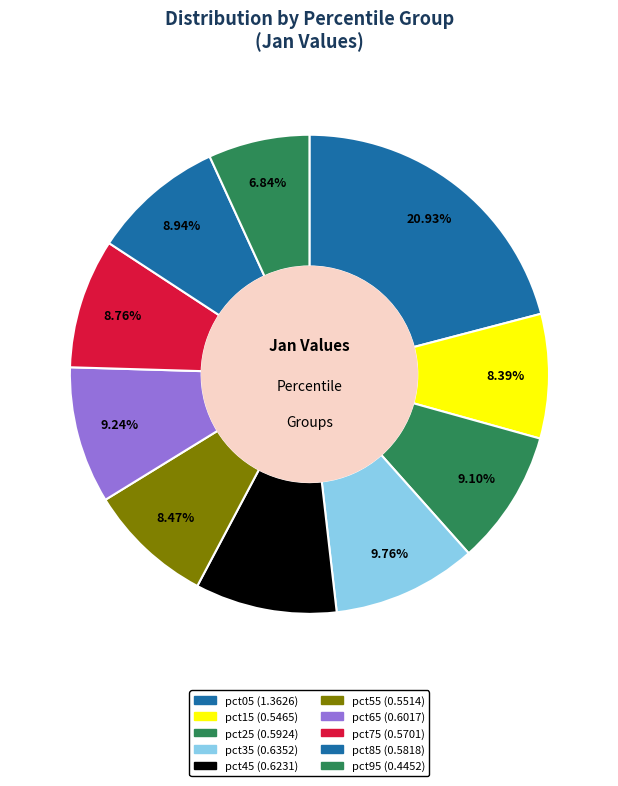

To the nearest percent, what is the average slice percentage?

10%